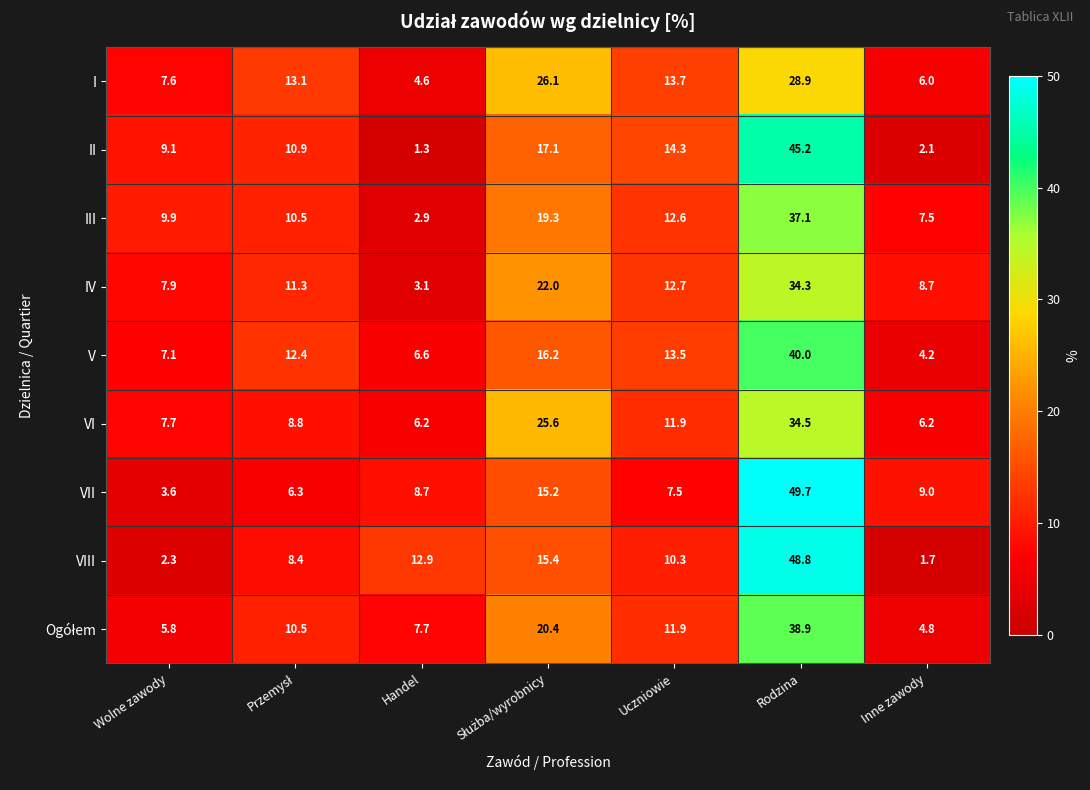

What is the spread (max minus min) of values at Rodzina?

20.8